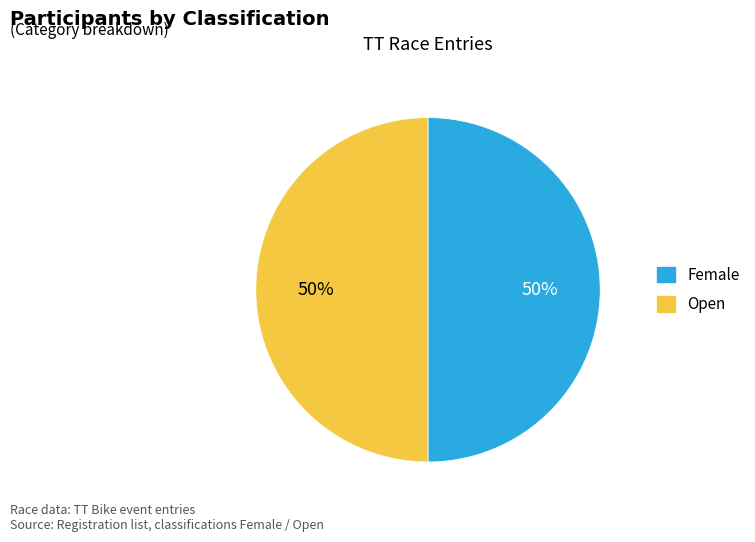

How many segments does this pie chart have?

2